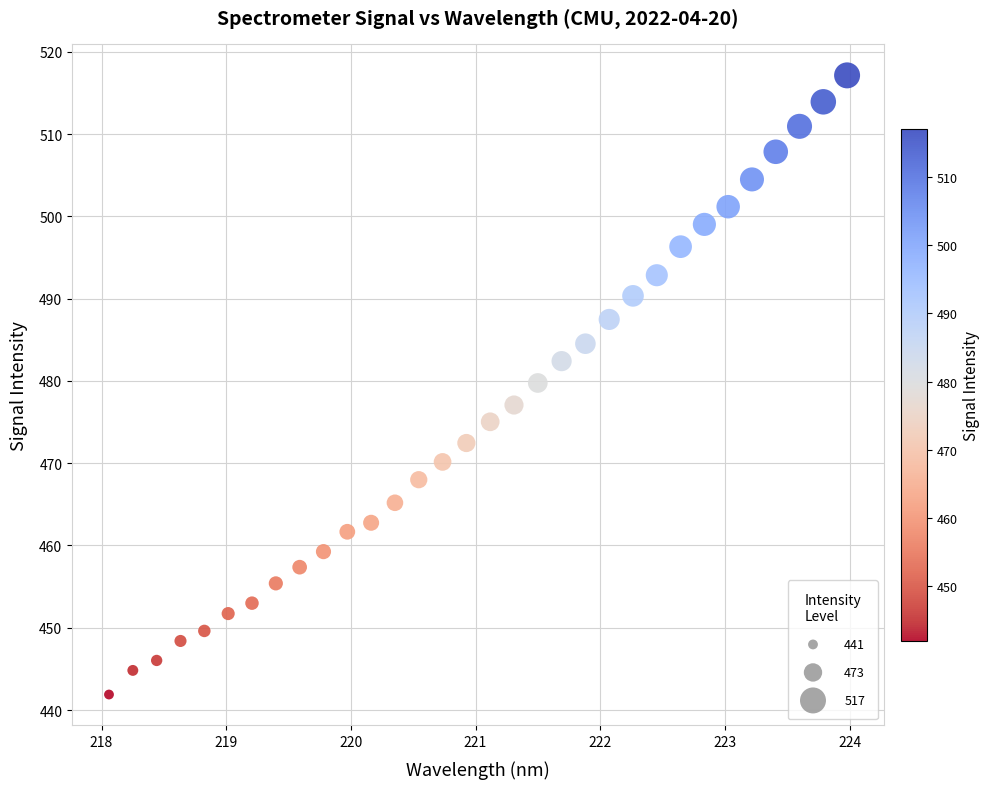

What is the range of Y values (max minus min)?

75.3